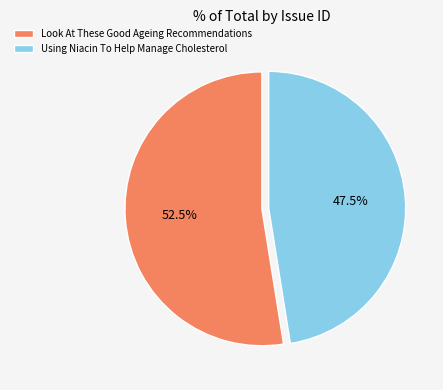

Do Look At These Good Ageing Recommendations and Using Niacin To Help Manage Cholesterol together represent more than half of the pie?

Yes